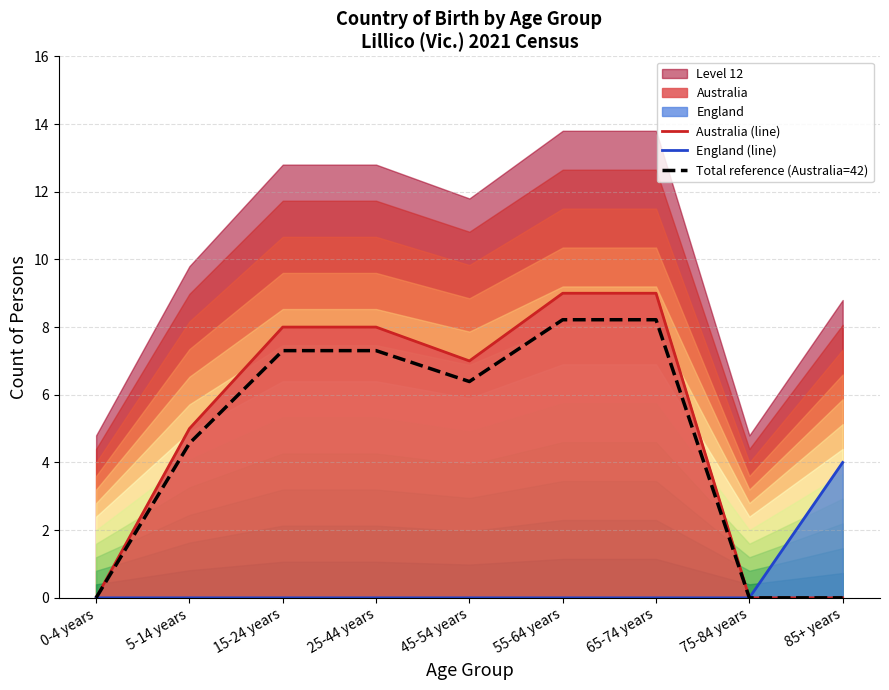

Reading right to left, what are all the values shown in this chart?

Australia (line): 85+ years=0.0	75-84 years=0.0	65-74 years=9.0	55-64 years=9.0	45-54 years=7.0	25-44 years=8.0	15-24 years=8.0	5-14 years=5.0	0-4 years=0.0
England (line): 85+ years=4.0	75-84 years=0.0	65-74 years=0.0	55-64 years=0.0	45-54 years=0.0	25-44 years=0.0	15-24 years=0.0	5-14 years=0.0	0-4 years=0.0
Total reference (Australia=42): 85+ years=0.0	75-84 years=0.0	65-74 years=8.2	55-64 years=8.2	45-54 years=6.4	25-44 years=7.3	15-24 years=7.3	5-14 years=4.6	0-4 years=0.0